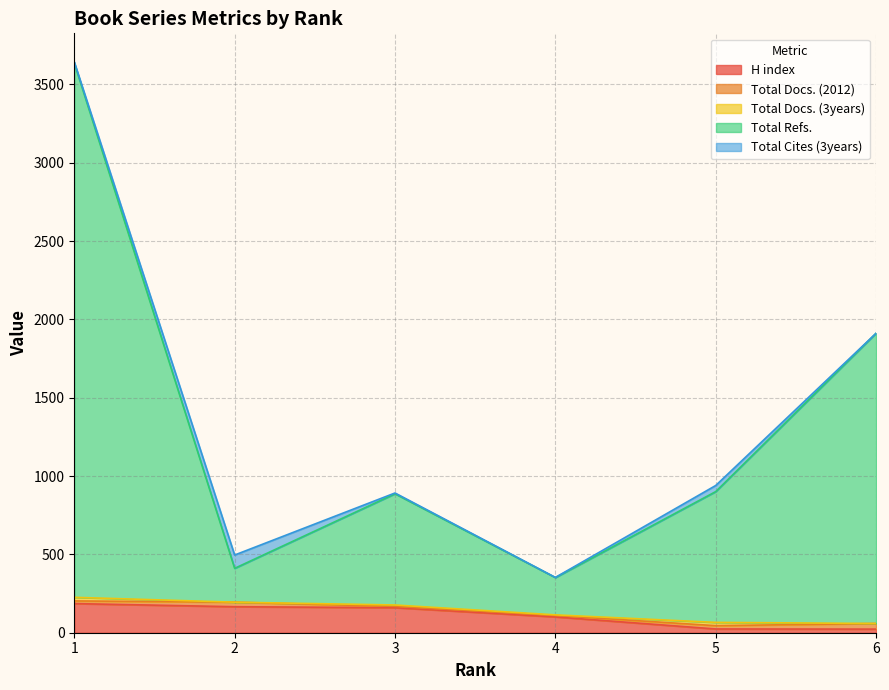

At 6, list the series in order from smallest to largest.

Total Docs. (3years), Total Cites (3years), H index, Total Docs. (2012), Total Refs.